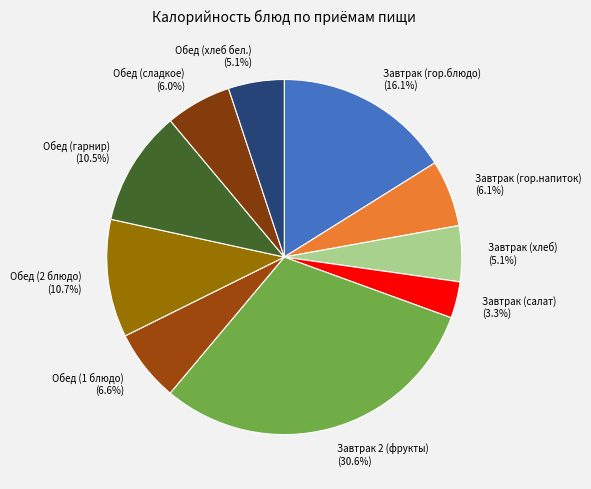

Which has a higher value, Завтрак (хлеб) or Завтрак (гор.блюдо)?

Завтрак (гор.блюдо)